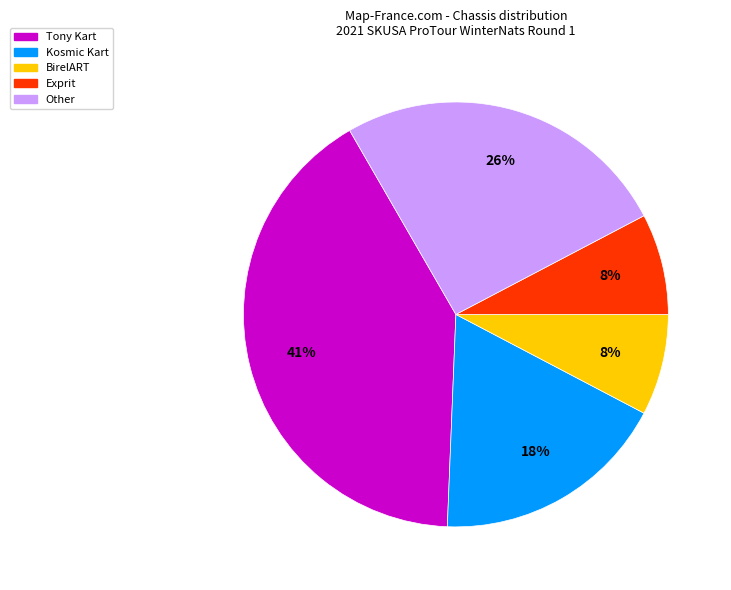

Approximately how many times larger is the value at Other compared to Kosmic Kart?

1.4